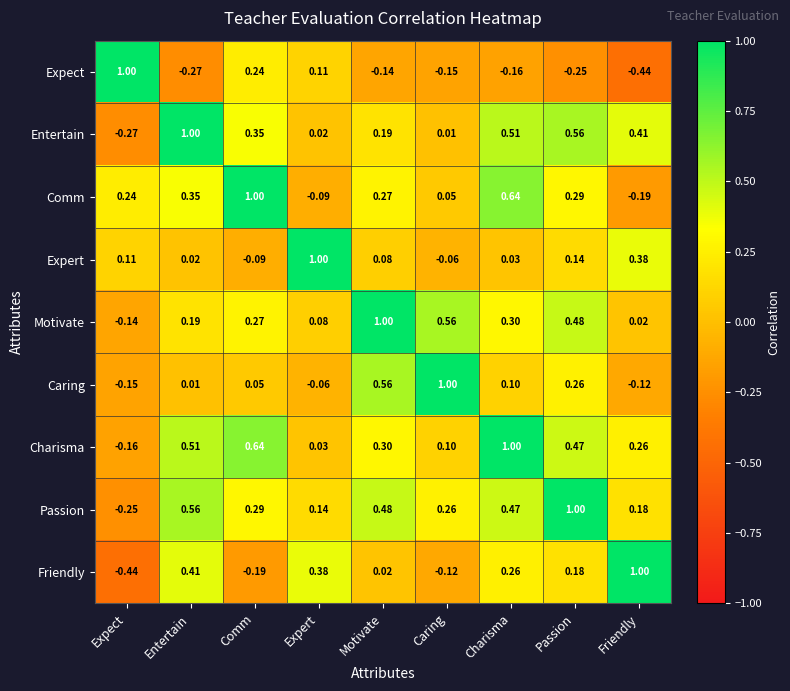

At which label does Expert first exceed 0?

Expect